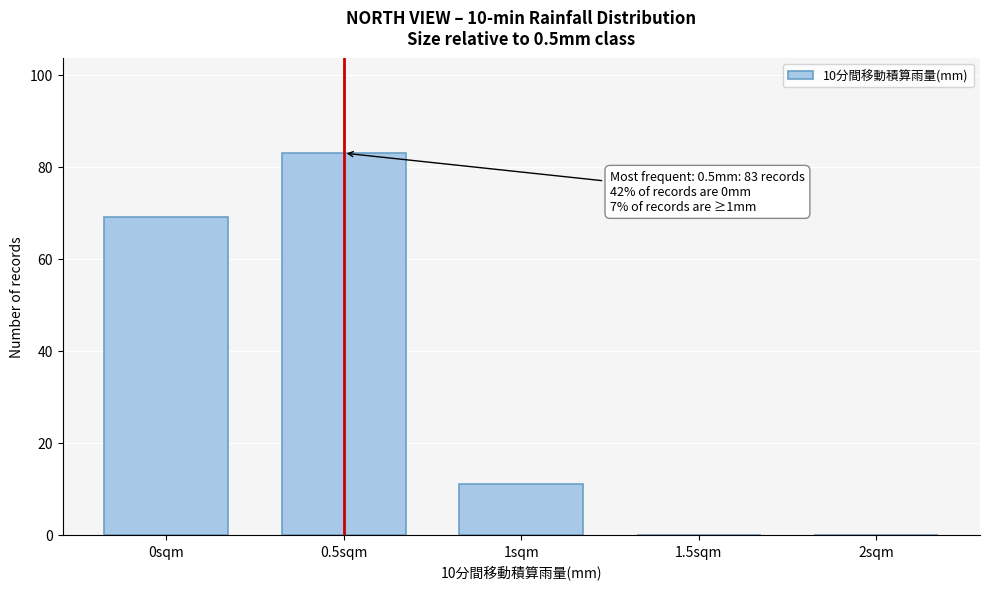

Reading left to right, transcribe all the data shown in this chart.

0sqm=69	0.5sqm=83	1sqm=11	1.5sqm=0	2sqm=0